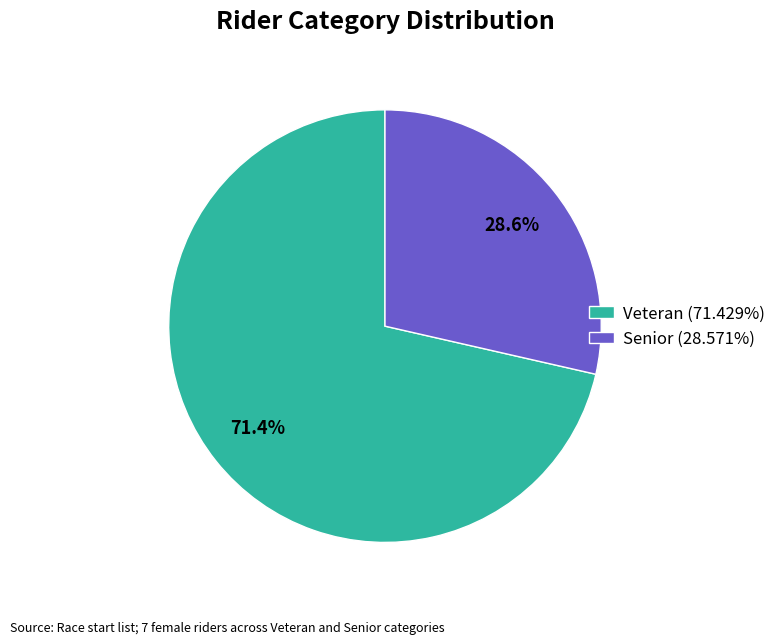

Is there any slice that represents more than half of the pie?

Yes